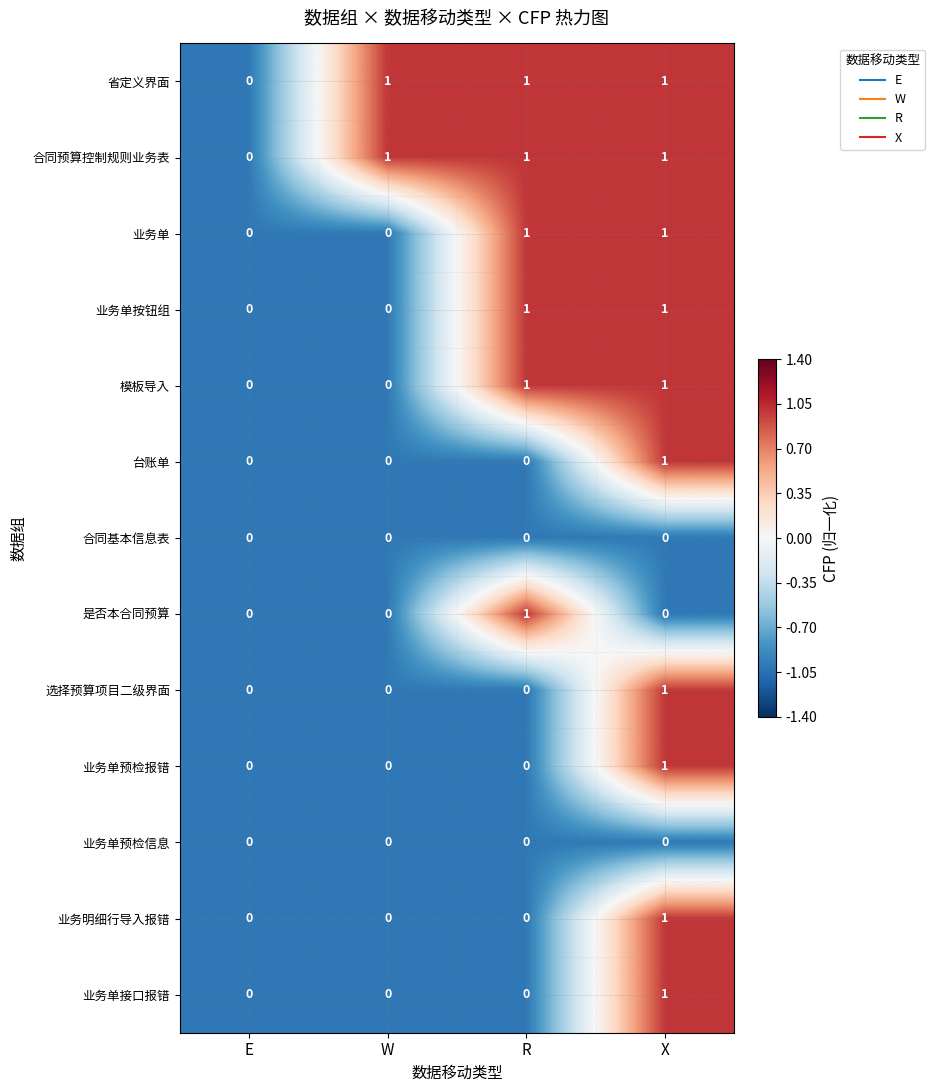

Is it true that 合同基本信息表 equals 0 at R?

True